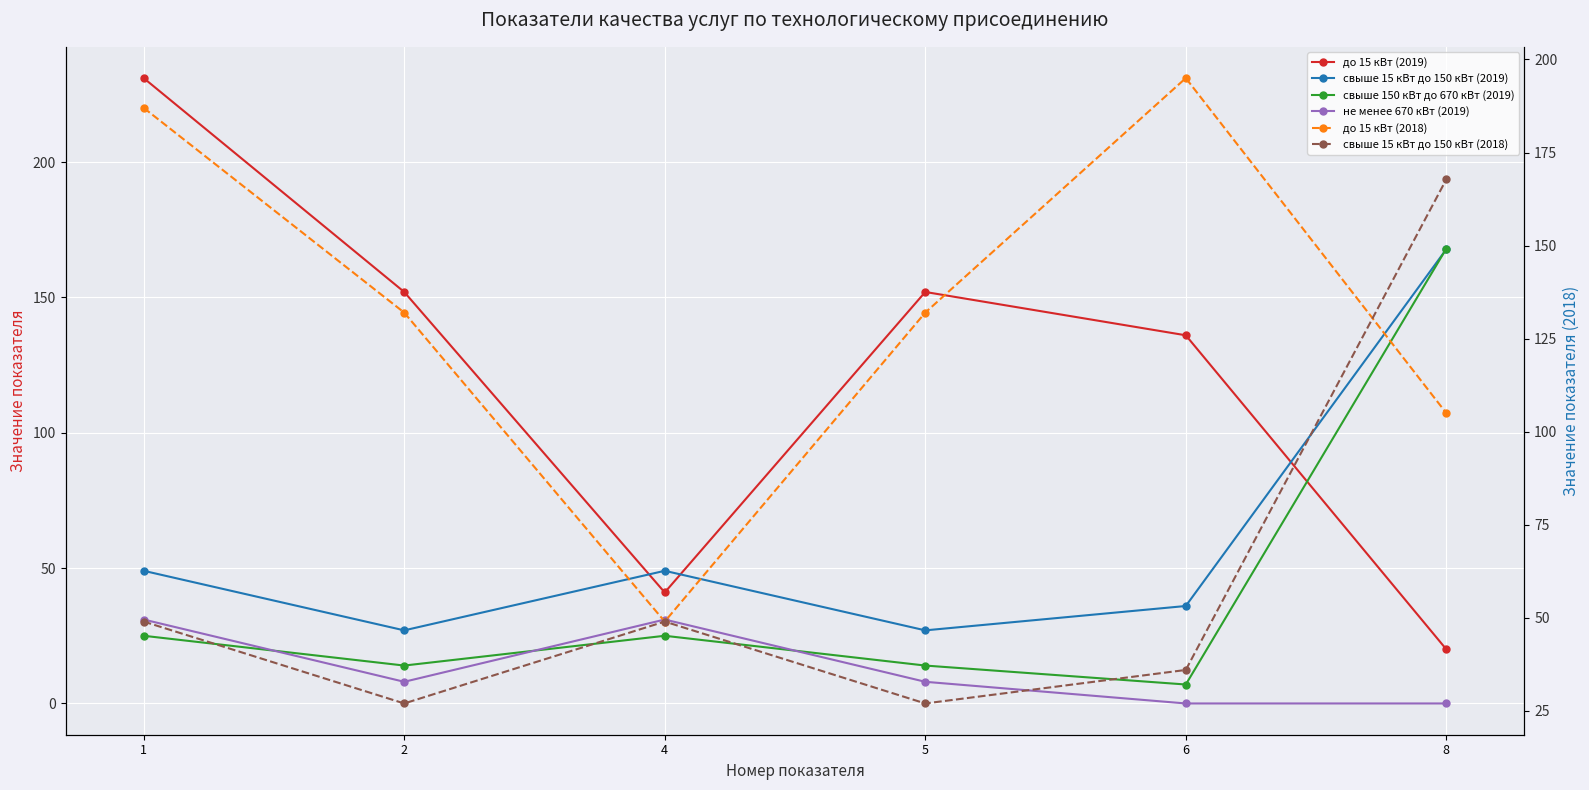

What is the value of the свыше 15 кВт до 150 кВт (2018) point at the 3rd from the left?

49.0